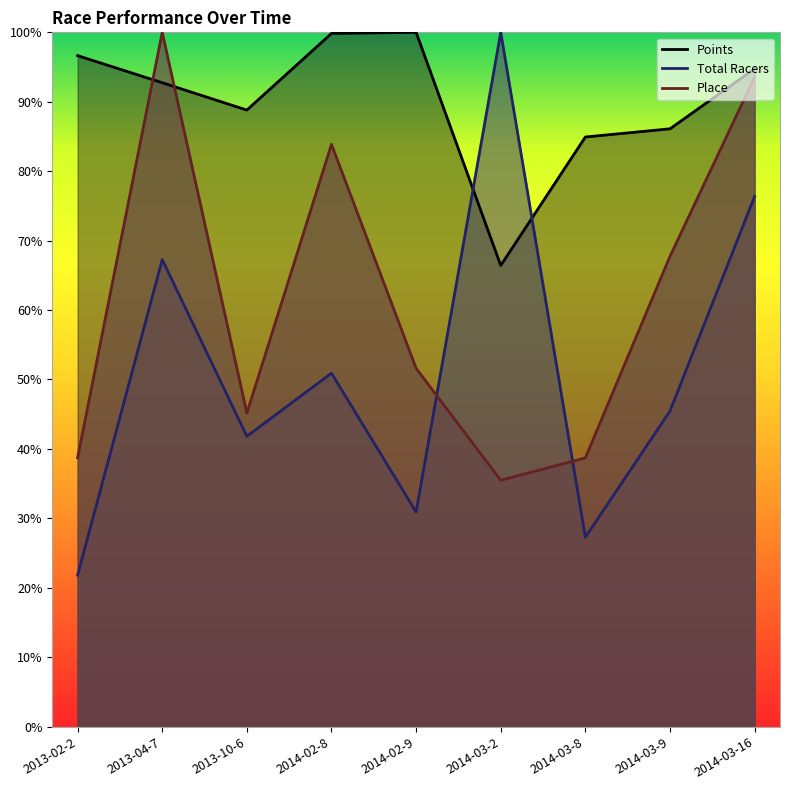

What is the value of the Total Racers point at the 2nd from the left?

67.3